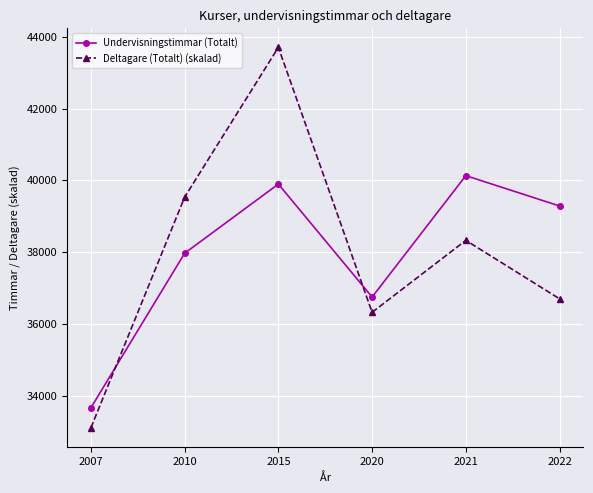

What is the value of the Undervisningstimmar (Totalt) point at the 2nd from the left?

37976.0